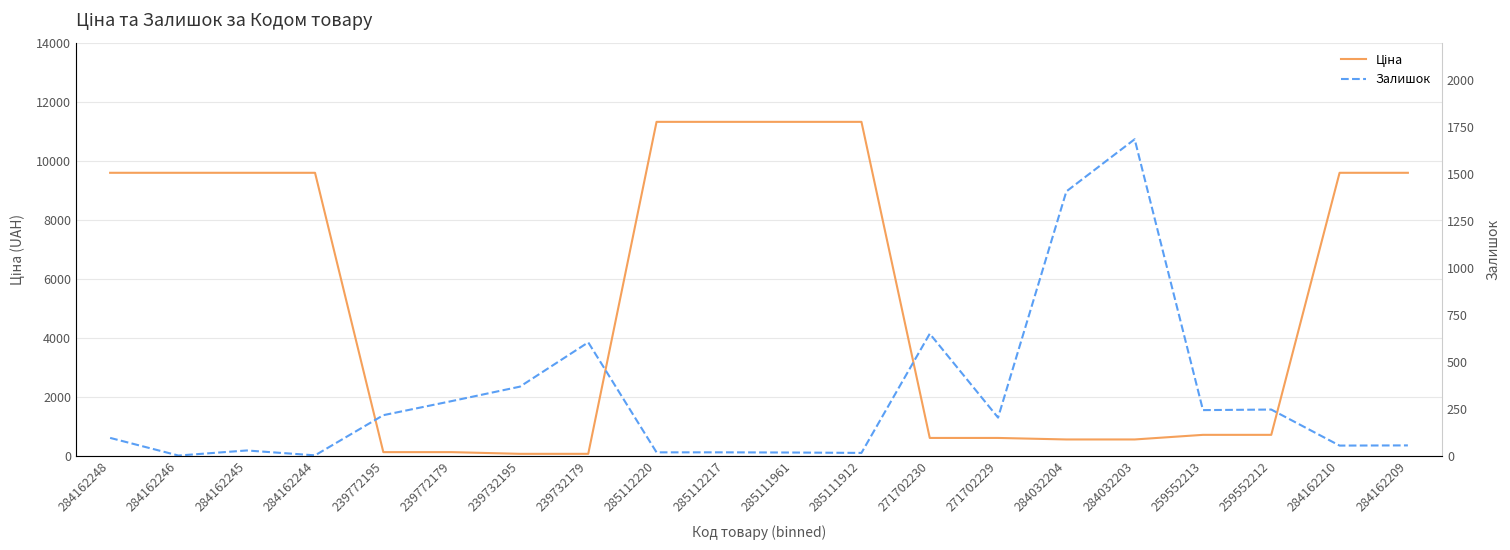

How many intersections are there between Залишок and Ціна?

6